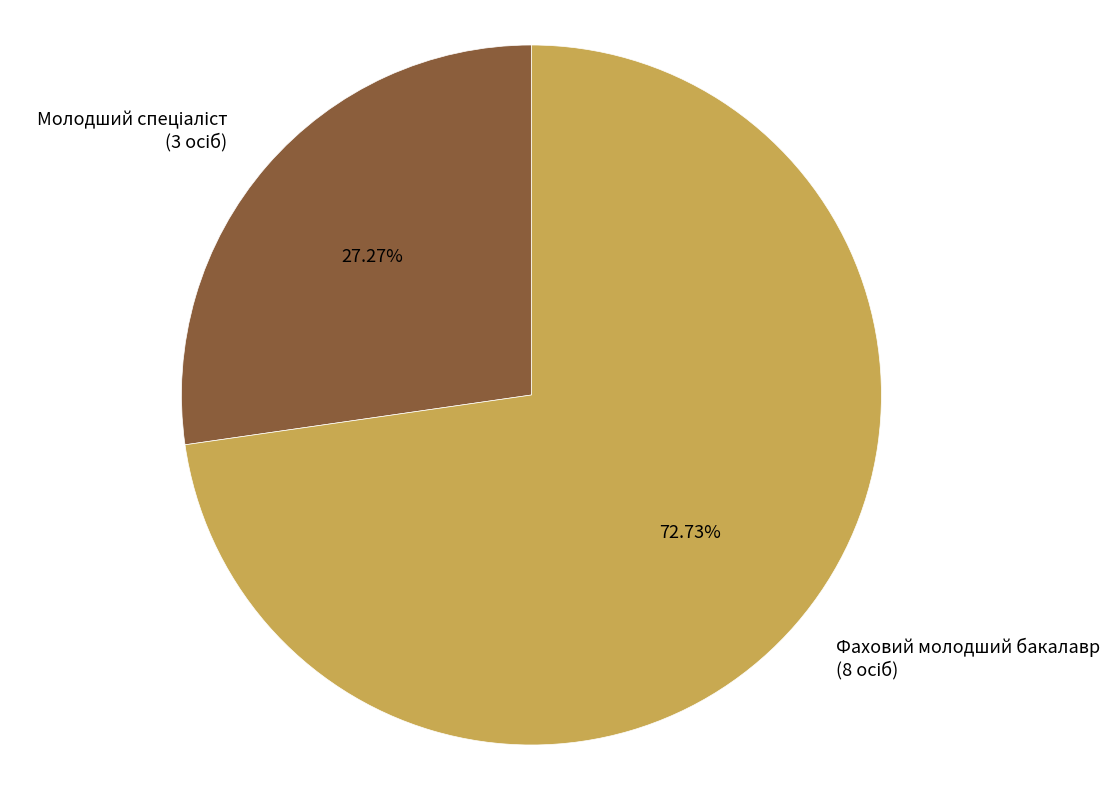

Is it true that Фаховий молодший бакалавр is 73% of the pie?

True